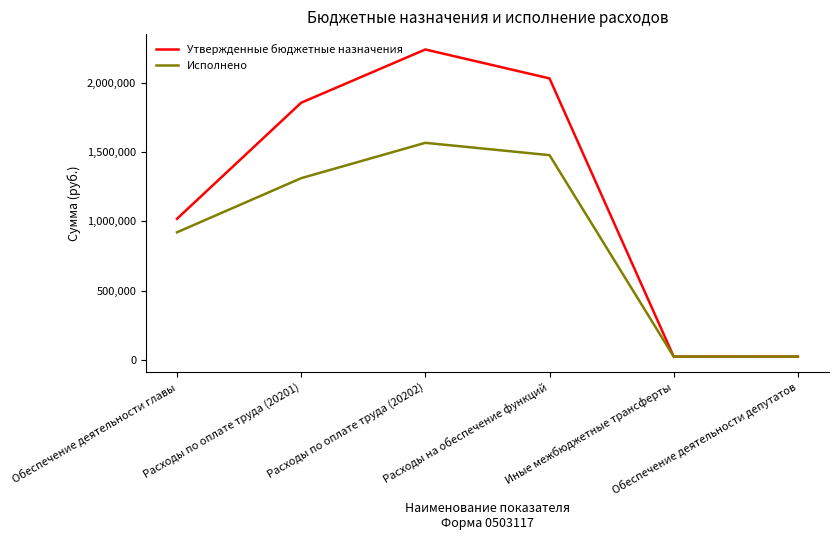

True or false: Утвержденные бюджетные назначения has more than 2 points higher than both neighbors.

False